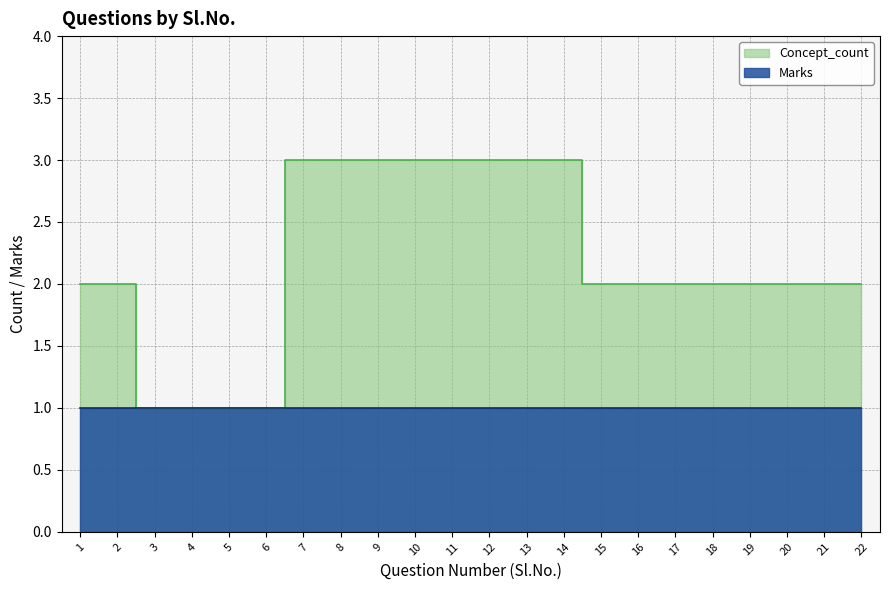

How many data points does each series have?

22